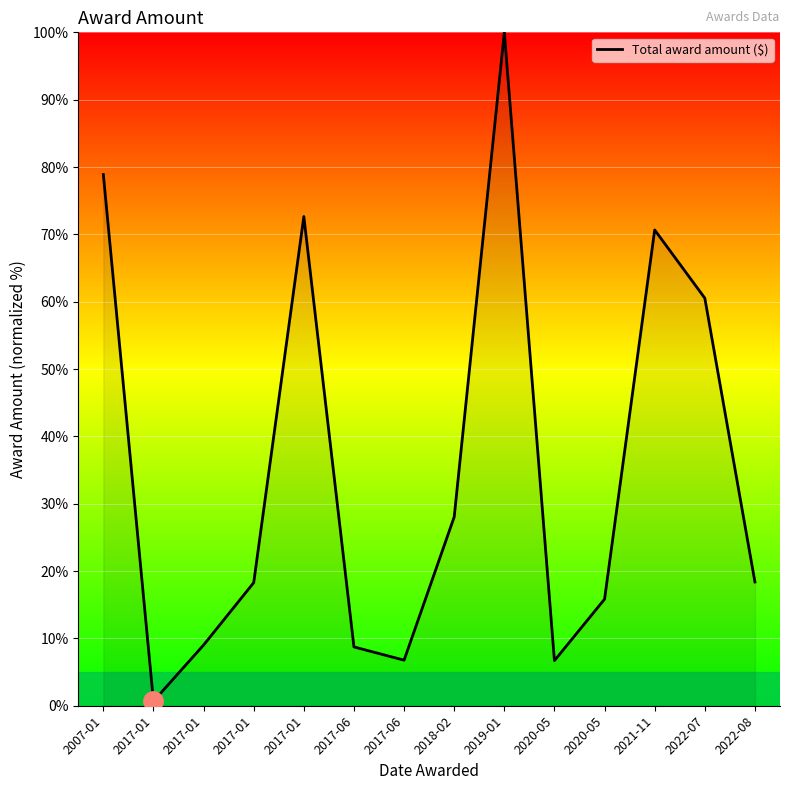

What is the difference between the second highest and minimum values?

78.2